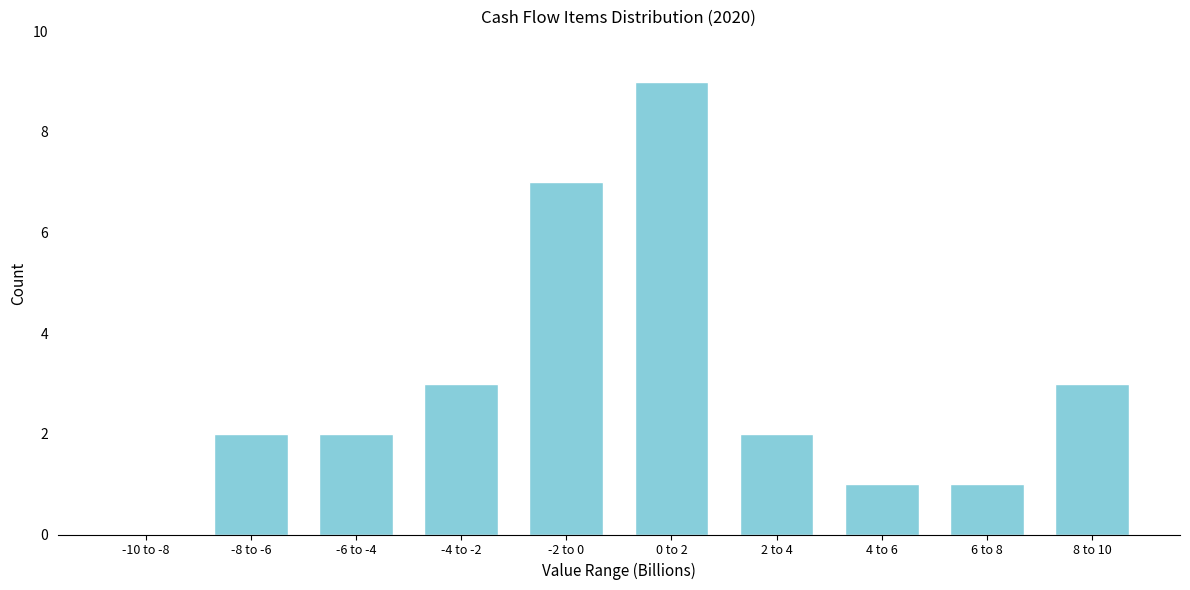

Reading right to left, transcribe all the data shown in this chart.

8 to 10=3	6 to 8=1	4 to 6=1	2 to 4=2	0 to 2=9	-2 to 0=7	-4 to -2=3	-6 to -4=2	-8 to -6=2	-10 to -8=0